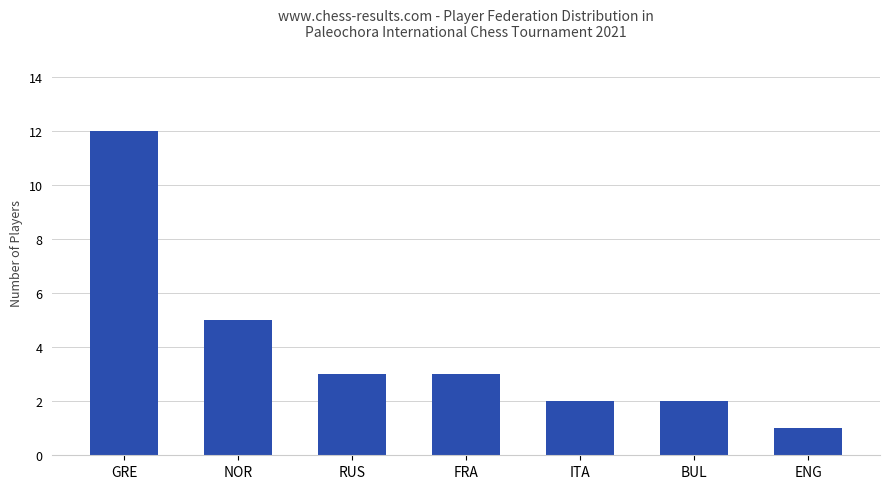

What position from the right is ENG?

1